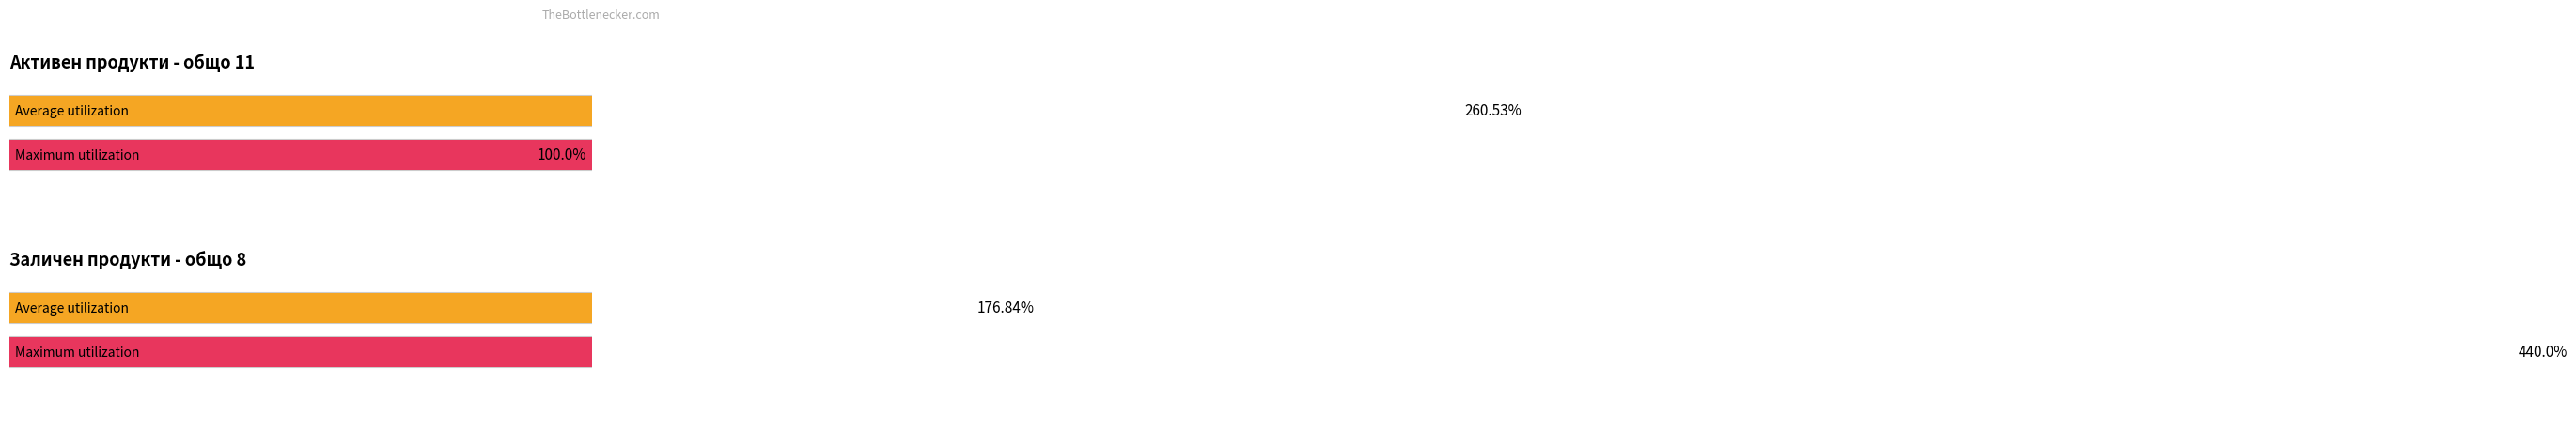

At which category does the chart reach its minimum across all series?

1